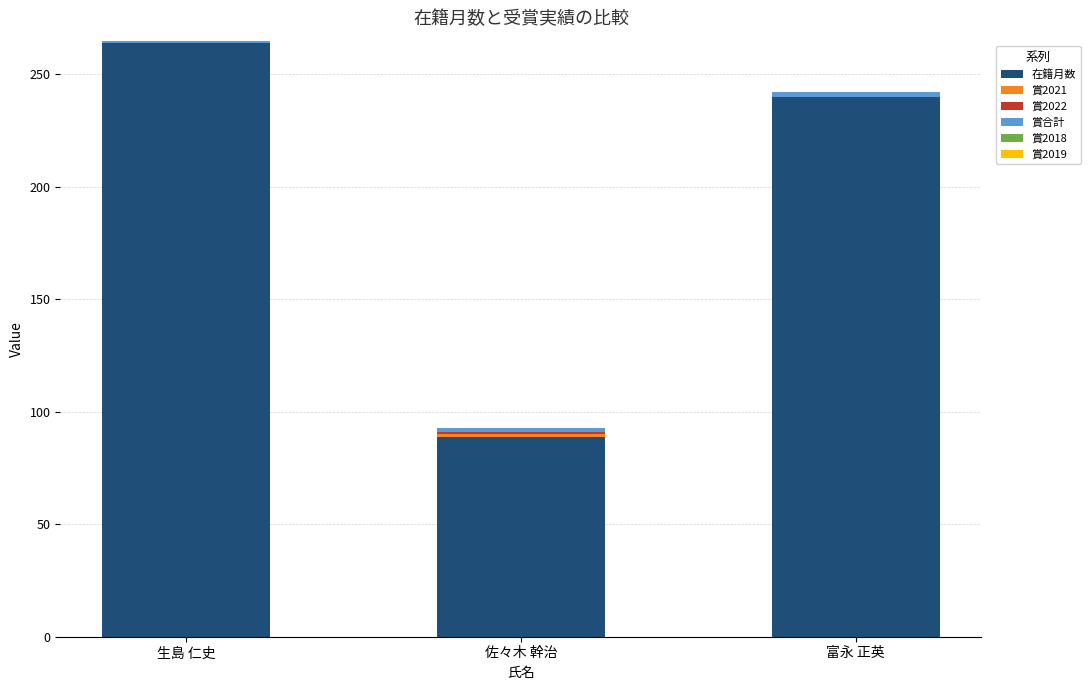

The 在籍月数 series shows 347 at 生島 仁史. True or false?

False